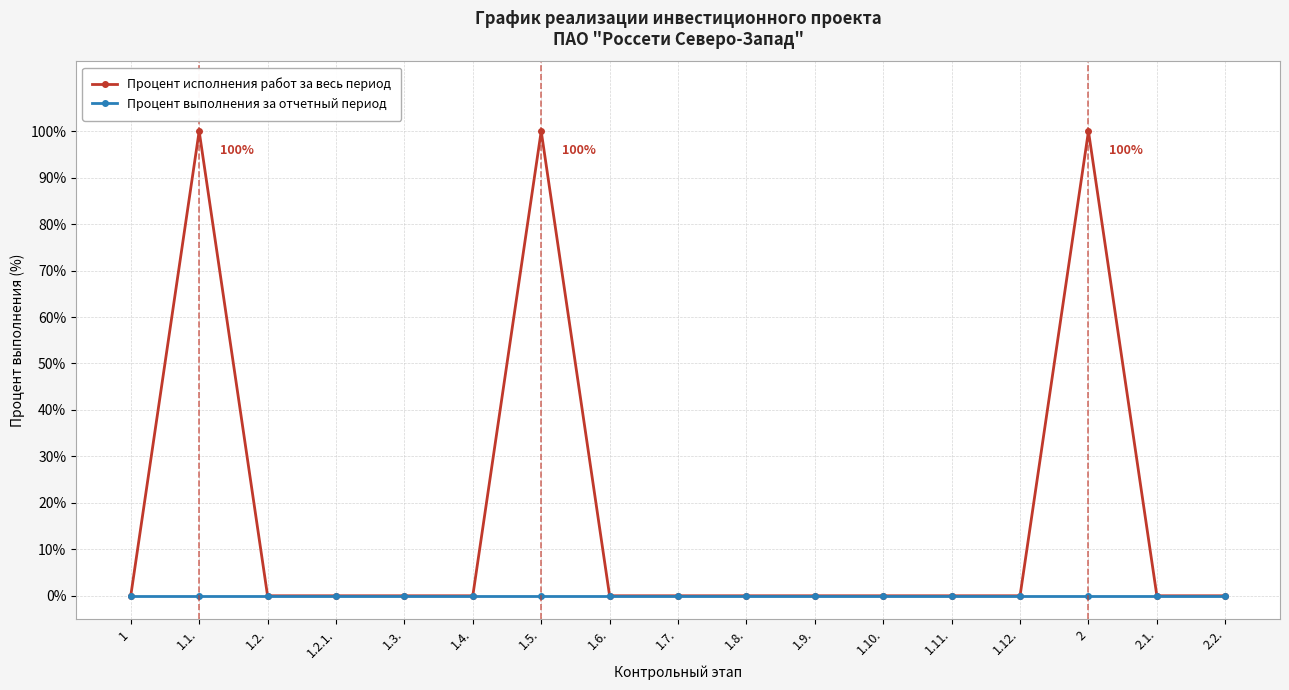

Rank the series at 1.1. from highest to lowest value.

Процент исполнения работ за весь период, Процент выполнения за отчетный период